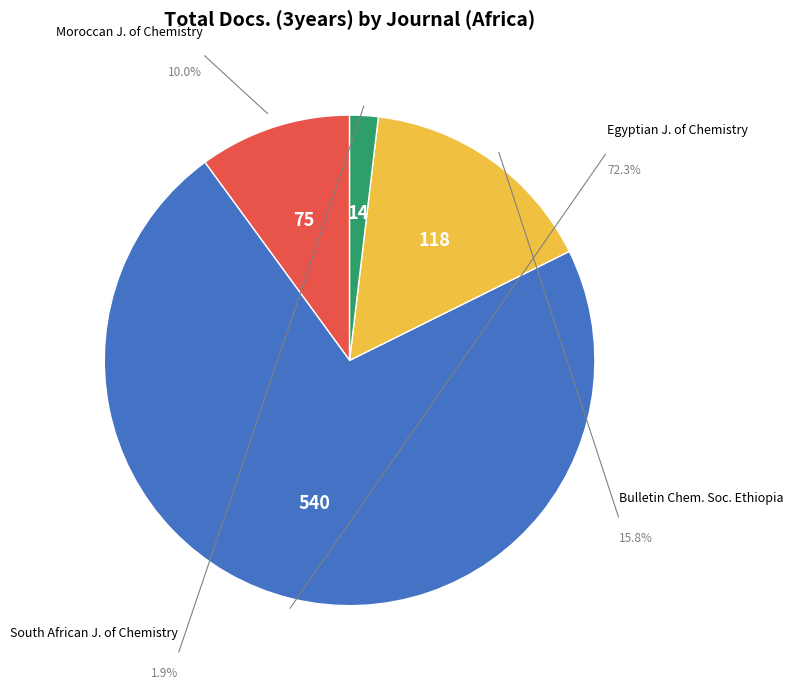

Which category accounts for the majority?

Egyptian Journal of Chemistry